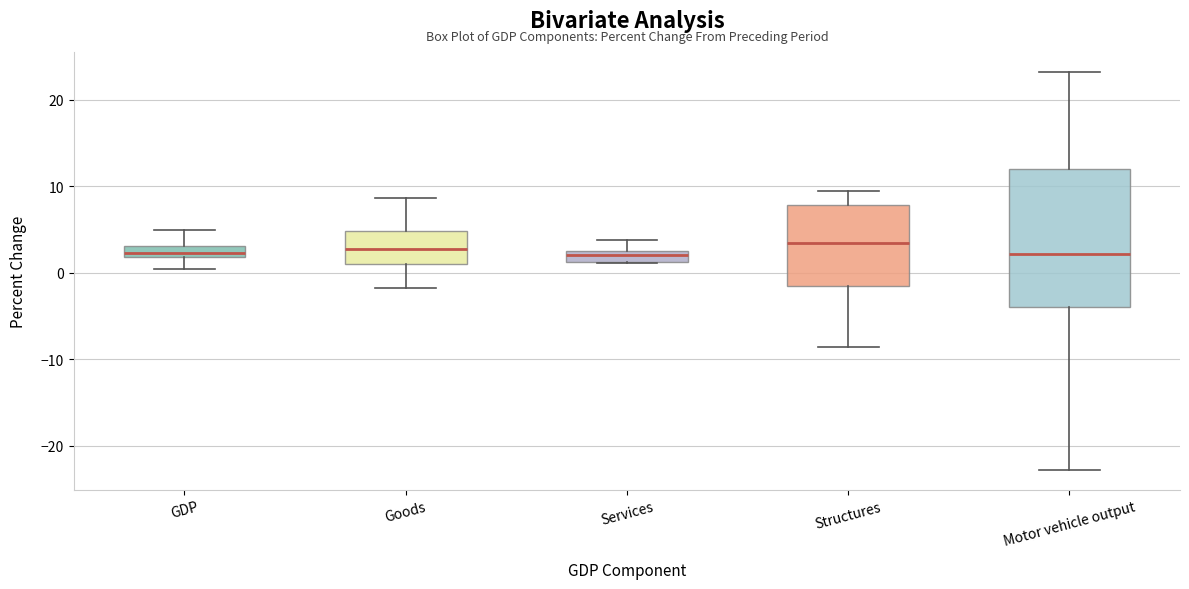

Which box is the tallest, from its lower edge to its upper edge?

Motor vehicle output